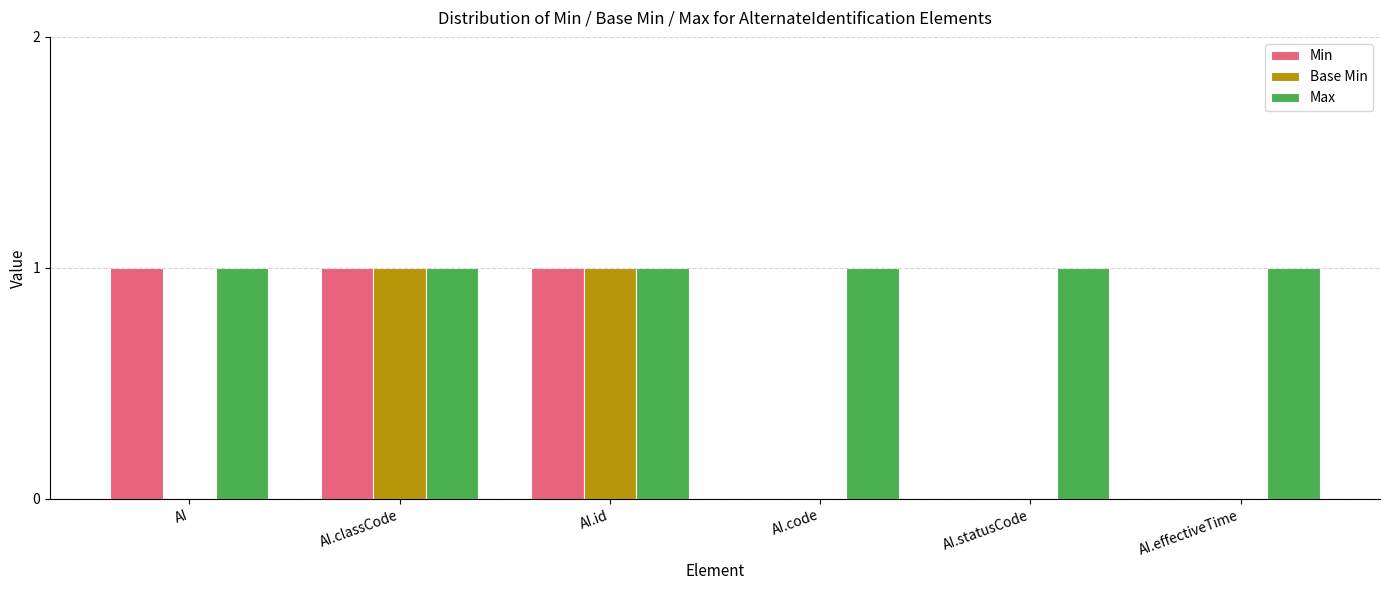

Which series has the largest total across all categories?

Max